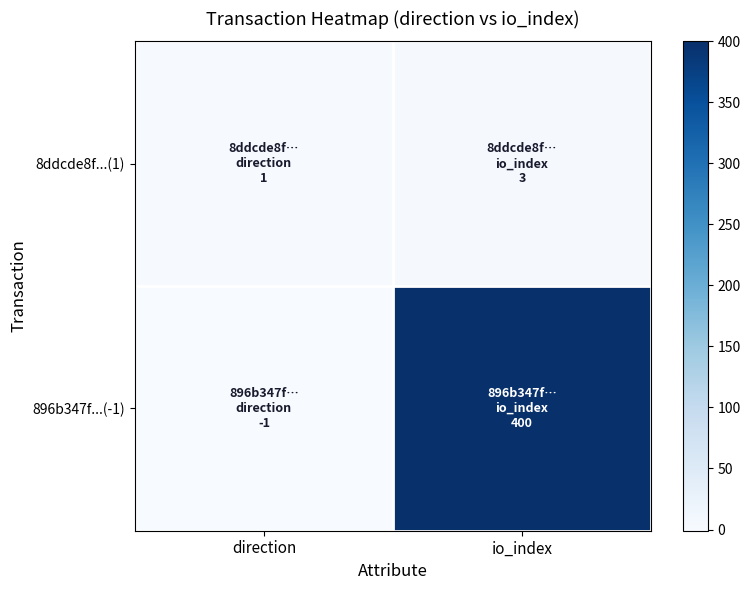

List the series in order of their peak value, lowest first.

8ddcde8f...(1), 896b347f...(-1)